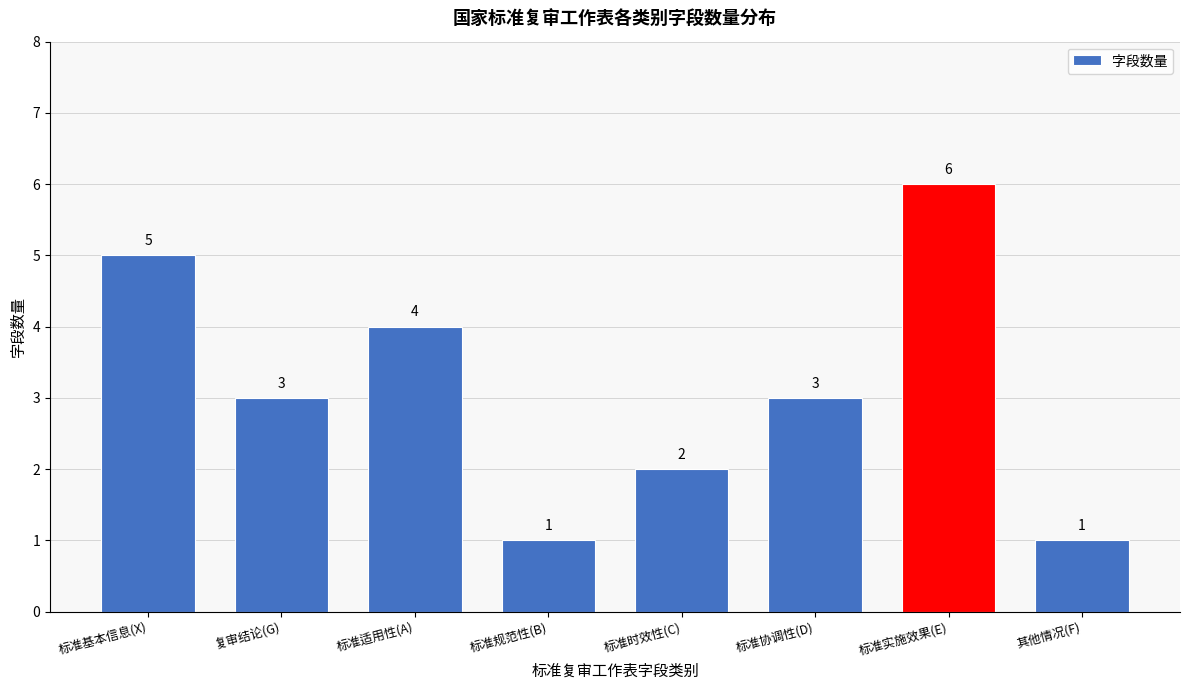

Reading left to right, list all the values displayed in this chart.

标准基本信息(X)=5	复审结论(G)=3	标准适用性(A)=4	标准规范性(B)=1	标准时效性(C)=2	标准协调性(D)=3	标准实施效果(E)=6	其他情况(F)=1